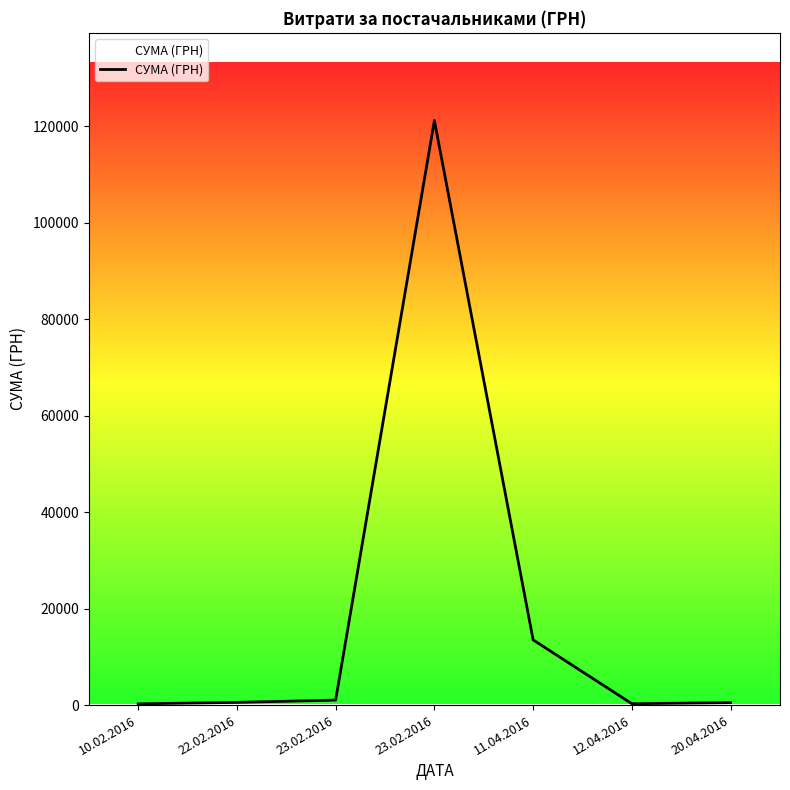

Between 23.02.2016 and 22.02.2016, which is larger?

23.02.2016